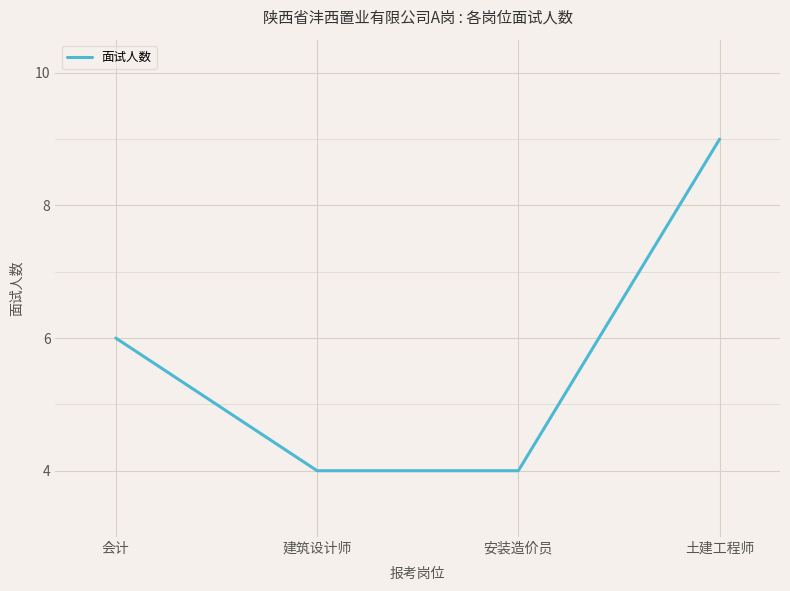

What is the greatest value displayed?

9